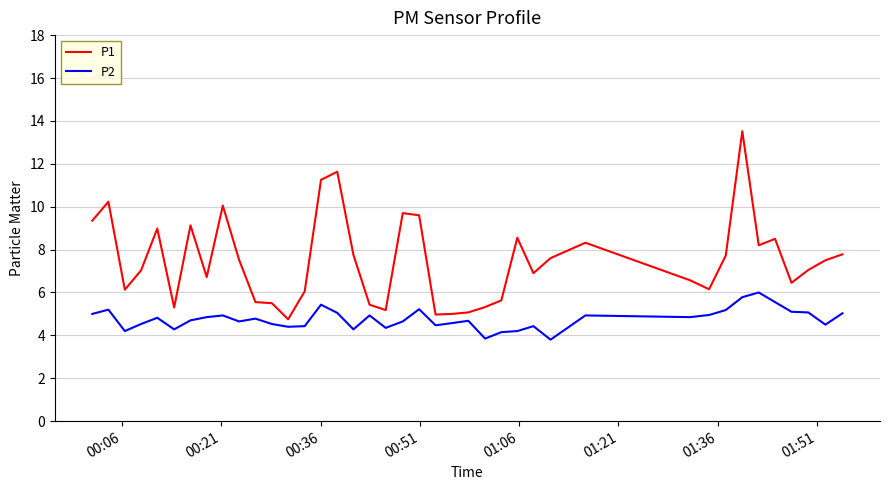

Rank the series by their maximum value, from highest to lowest.

P1, P2